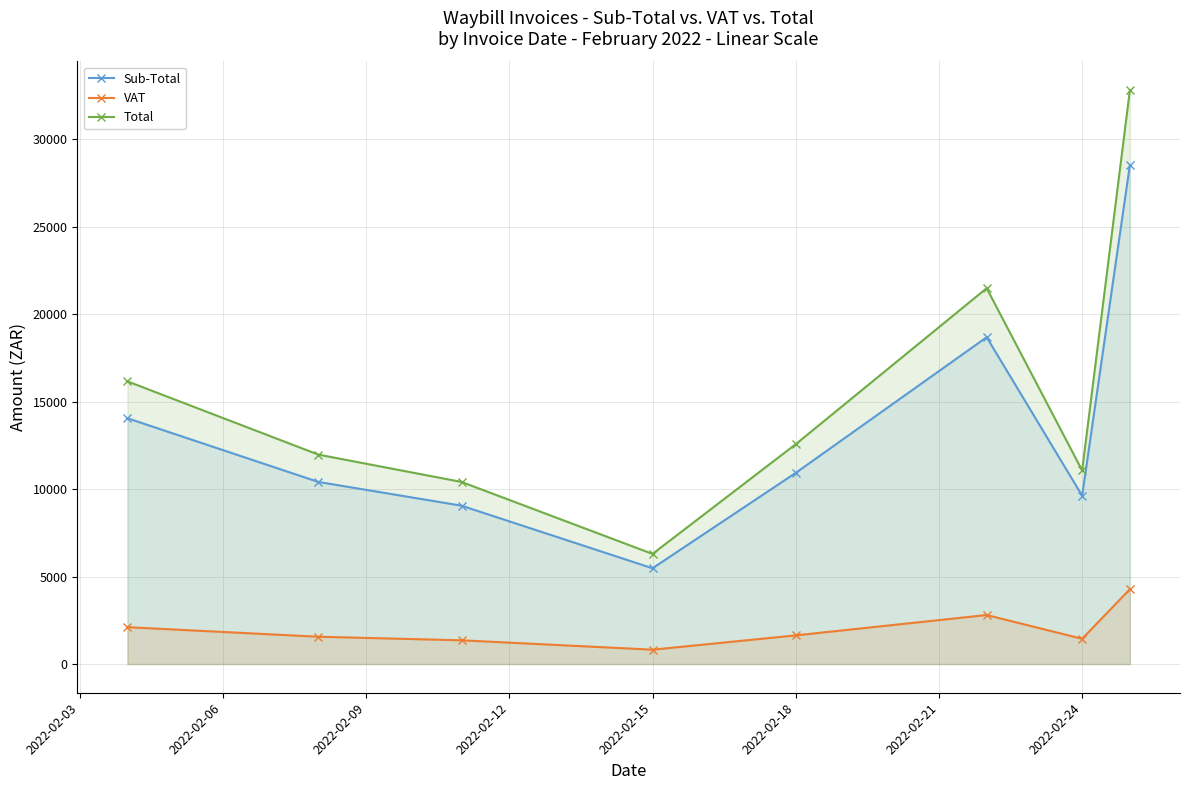

What are all the series names shown in the legend?

Sub-Total, VAT, Total